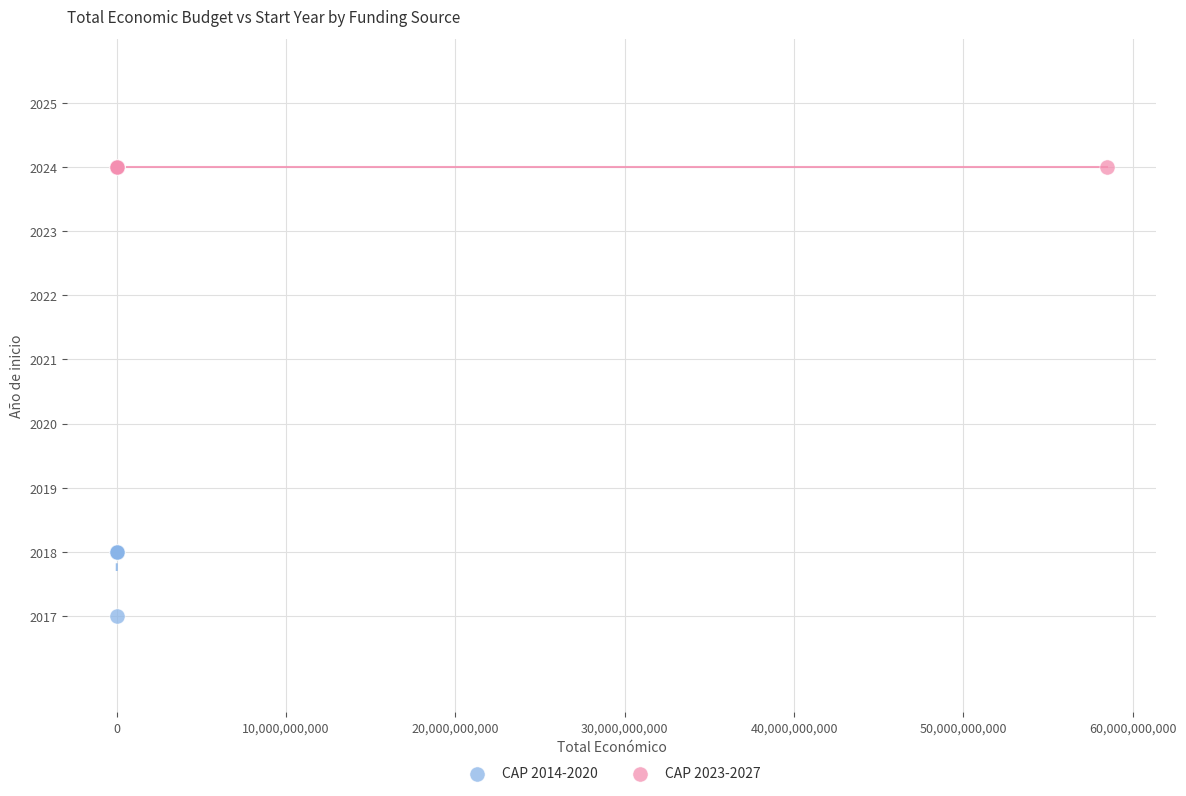

Which series contains the highest Y value?

CAP 2023-2027